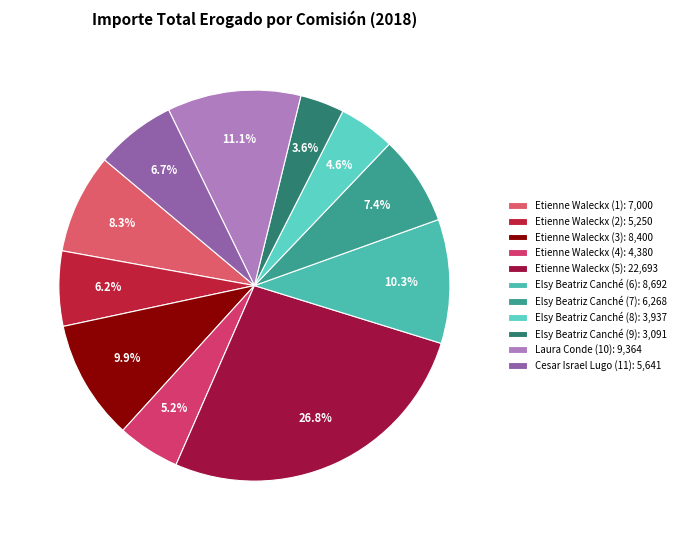

Is it true that Elsy Beatriz Canché (9) is 4% of the pie?

True